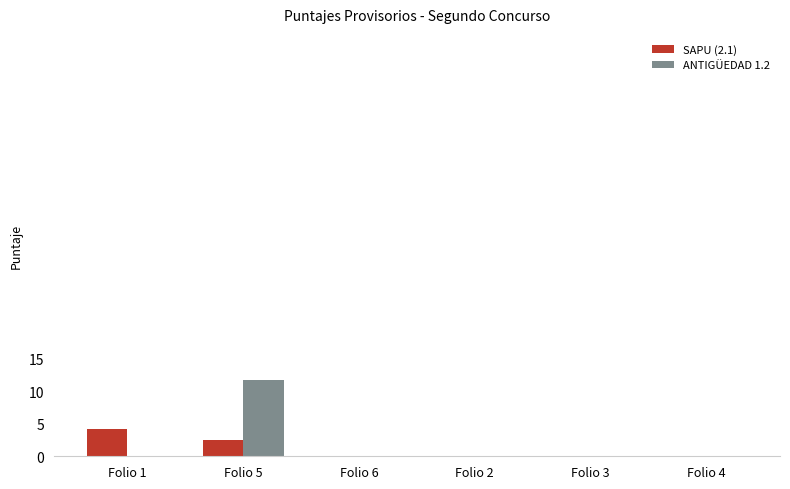

How many data points does each series have?

6